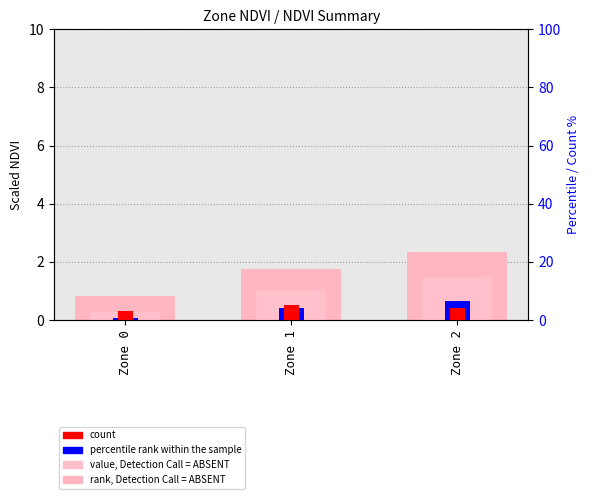

What is the sum of the rank, Detection Call = ABSENT values at Zone 0 and Zone 1?

2.6